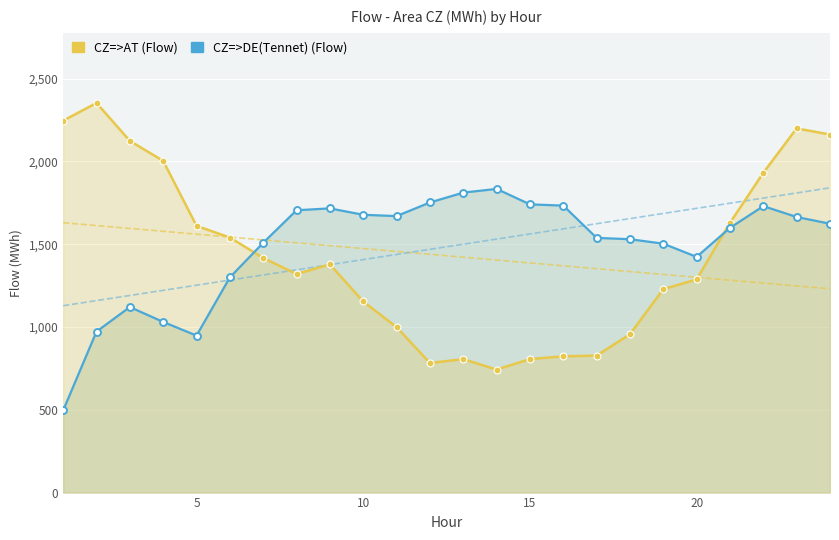

What is the average value of the CZ=>DE(Tennet) (Flow) series?

1484.3